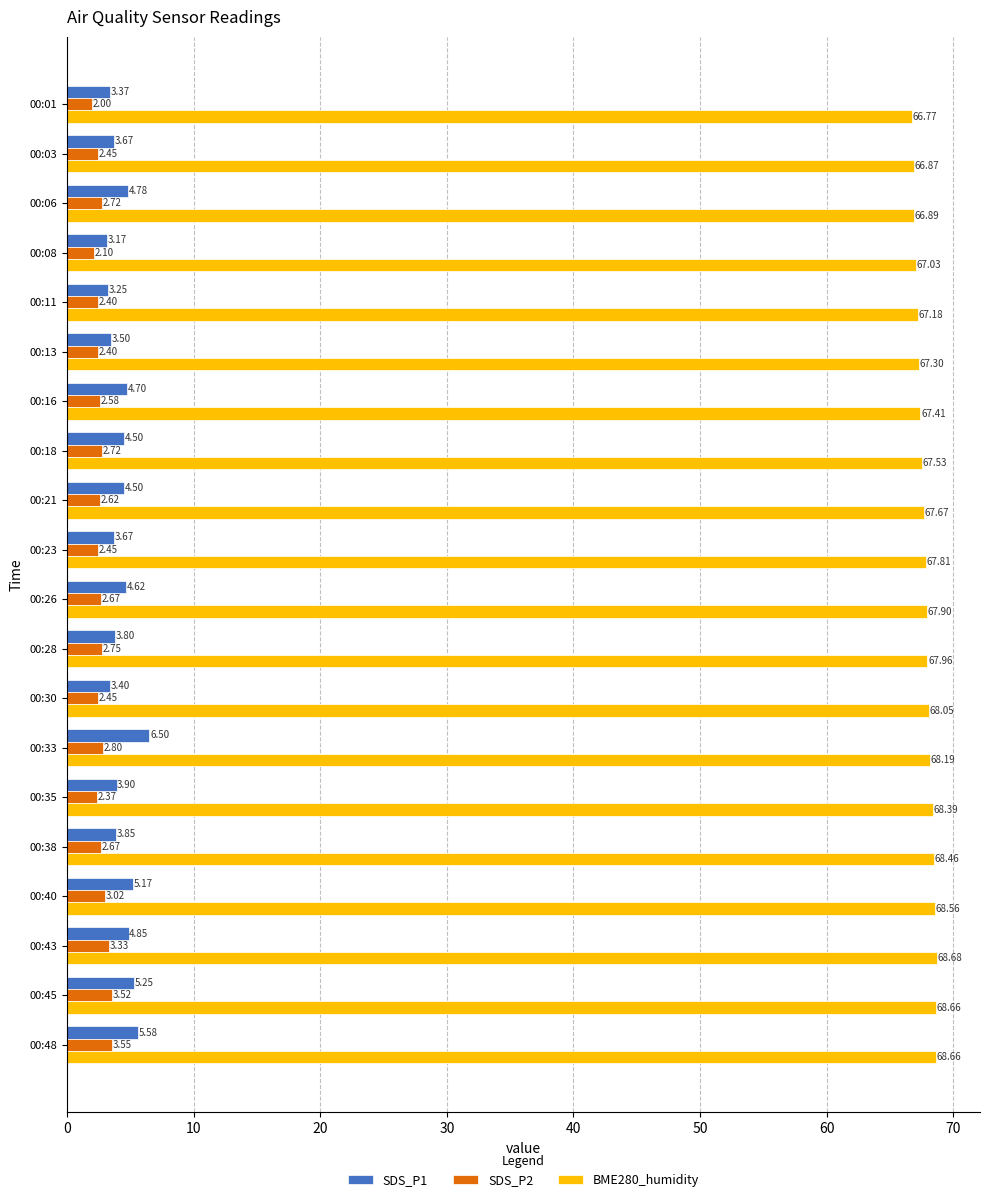

What is the spread (max minus min) of values at 00:38?

65.8